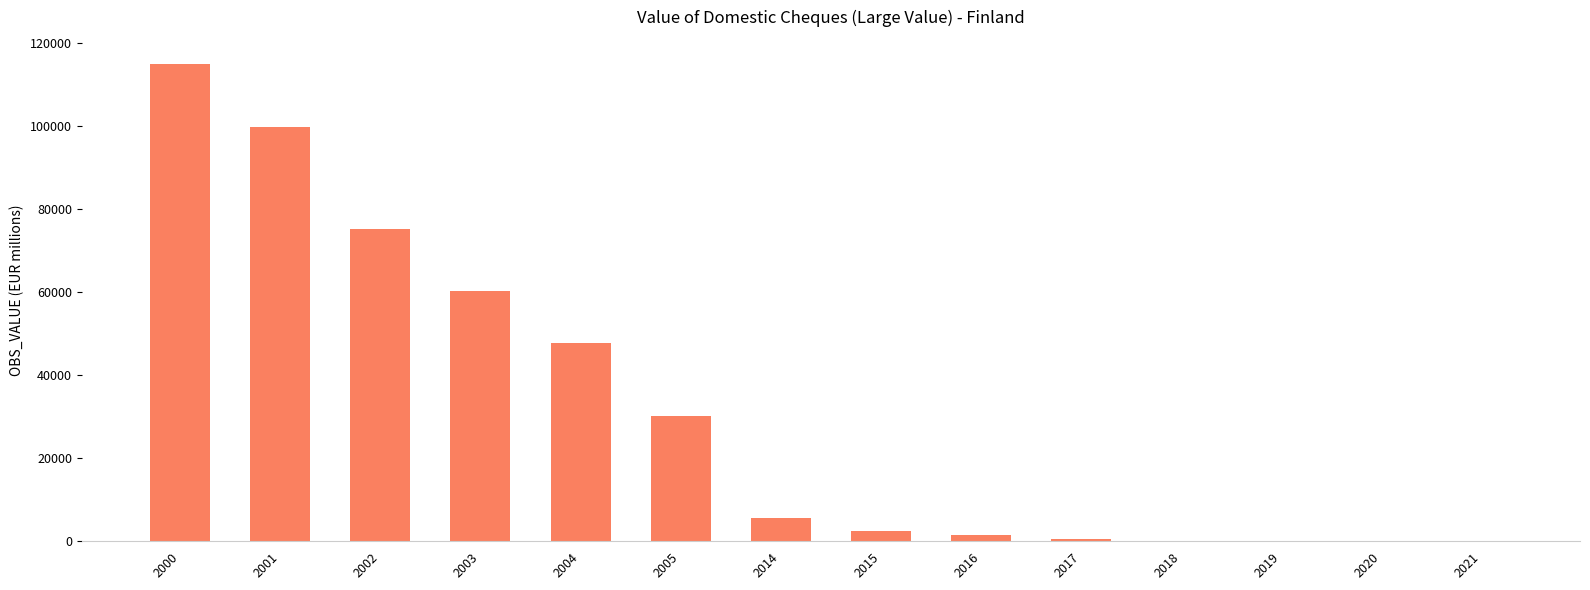

The value at 2003 is 94545.3. True or false?

False